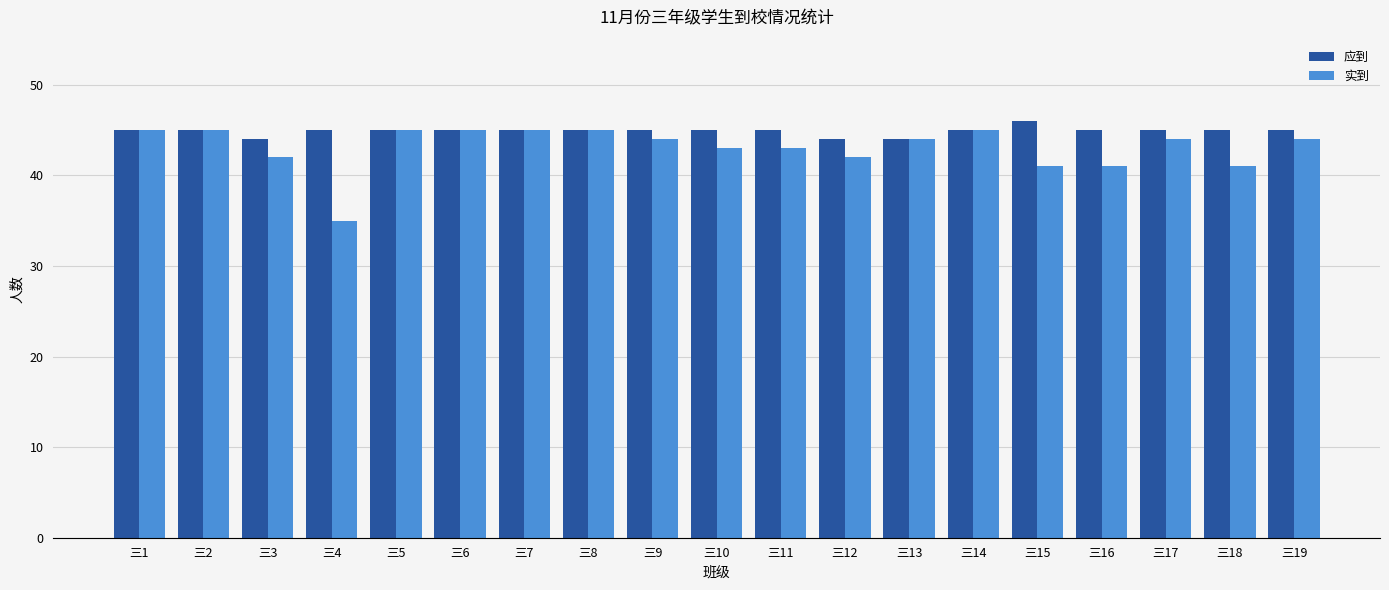

Between 三12 and 三19, which series saw the biggest shift?

实到